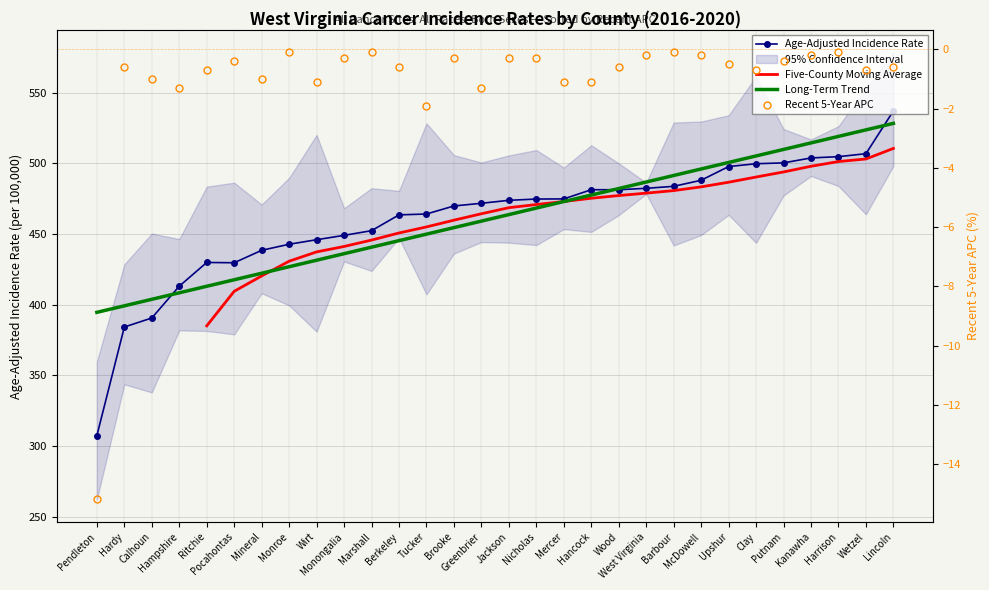

How many interior local peaks does the Recent 5-Year Trend (APC) series have?

7